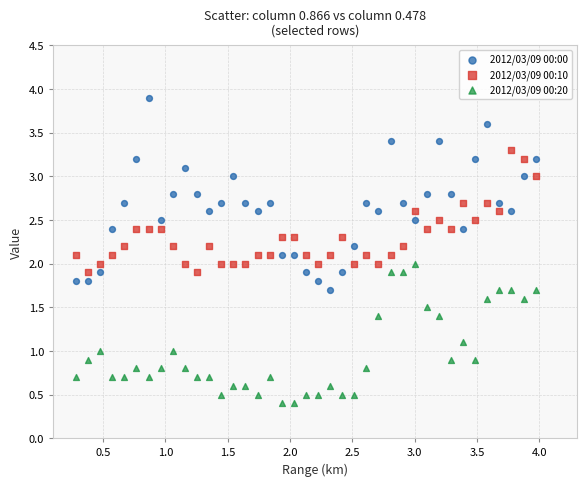

Which series contains the highest Y value?

2012/03/09 00:00